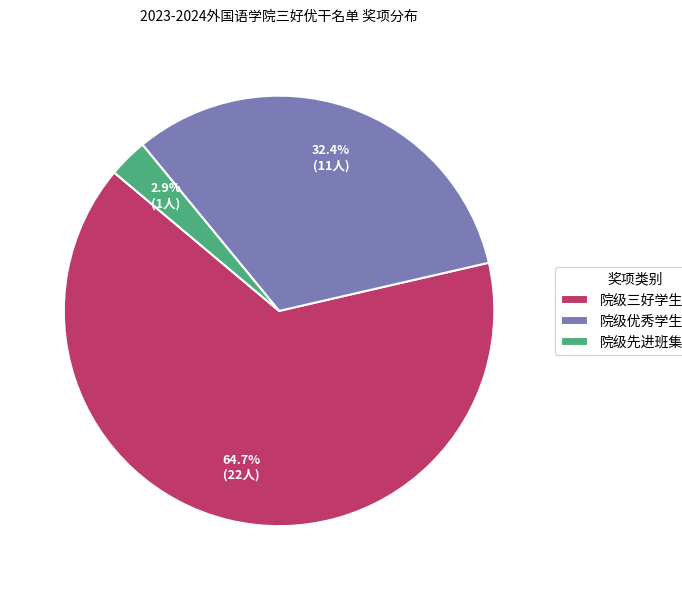

Is it true that 院级优秀学生干部 is 24% of the pie?

False